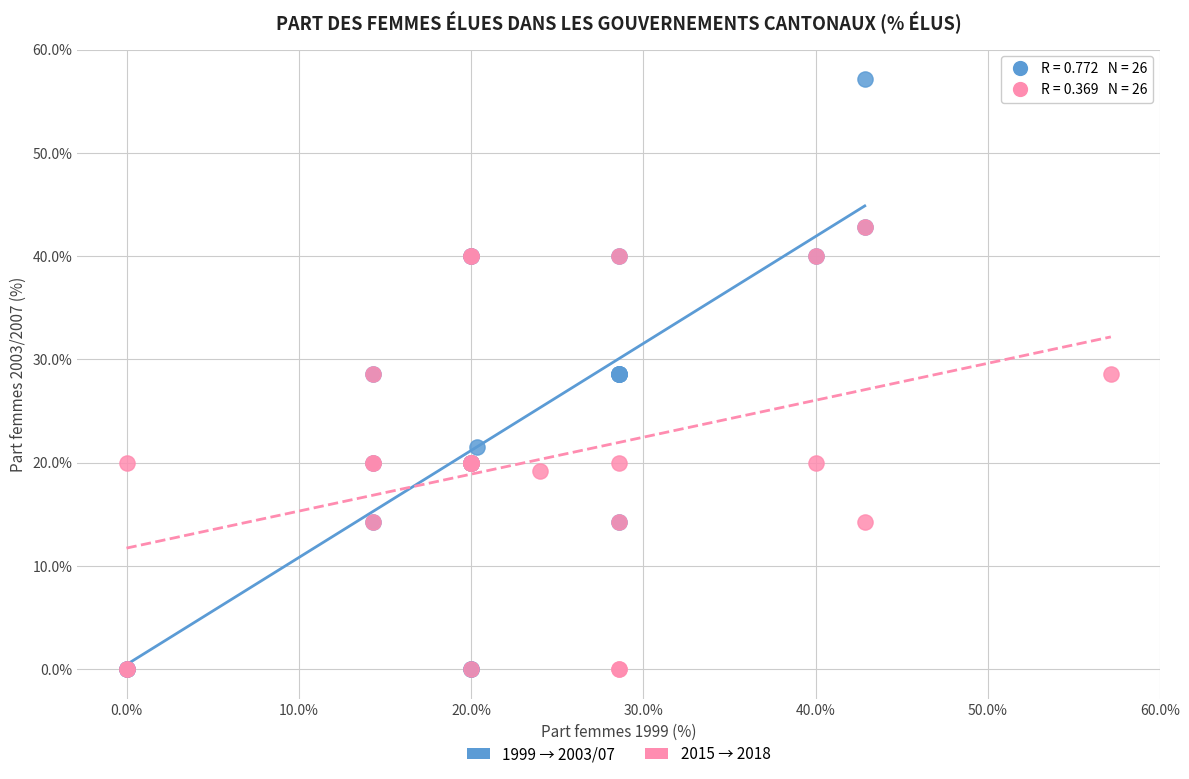

Which series contains the highest Y value?

1999 → 2003/07